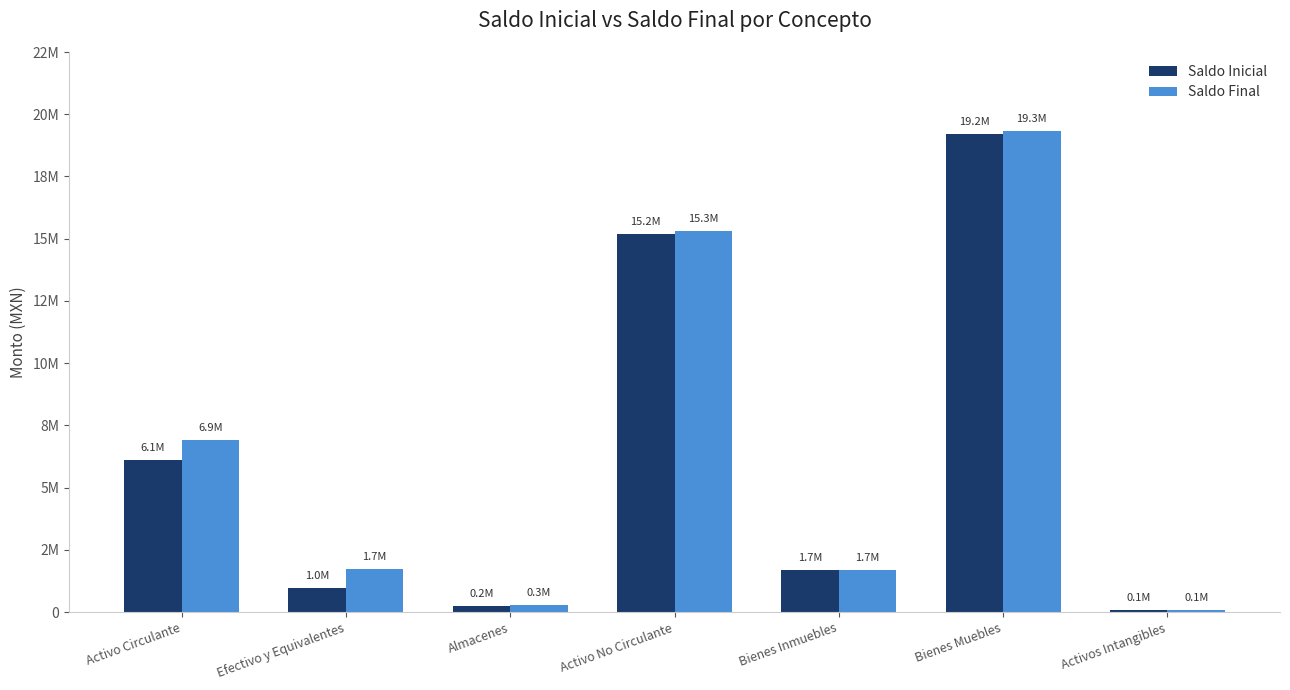

What is the label of the 5th bar from the right?

Almacenes